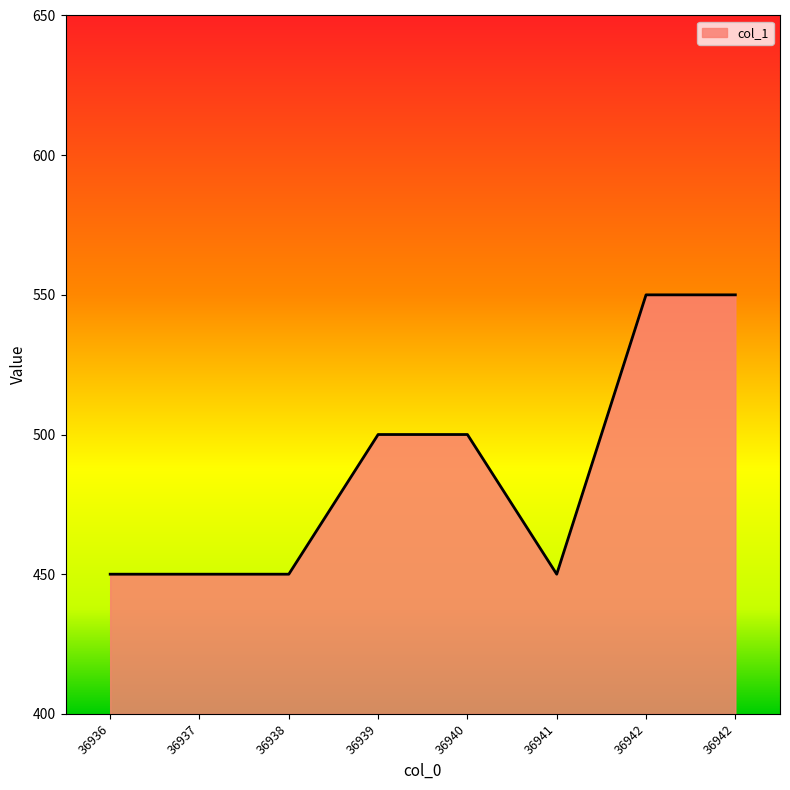

How many lines are shown in the chart?

1